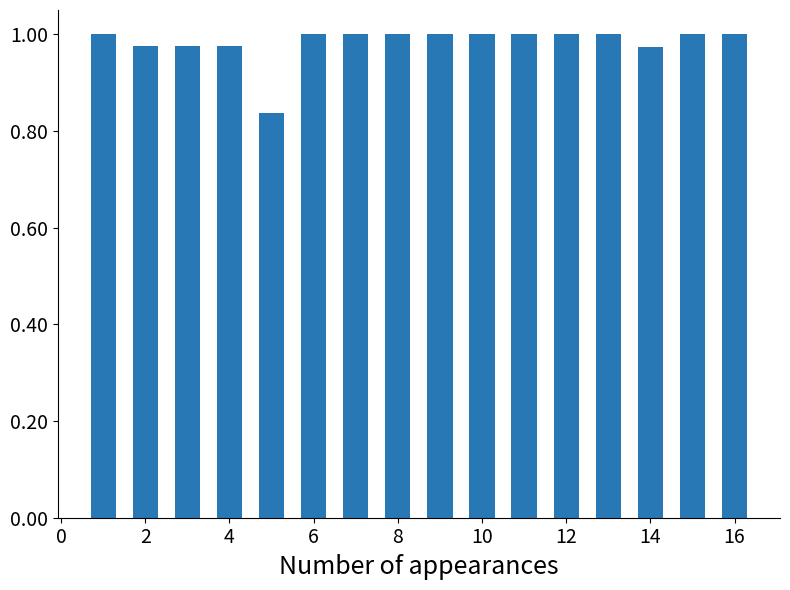

What is the sum of all values?

15.7